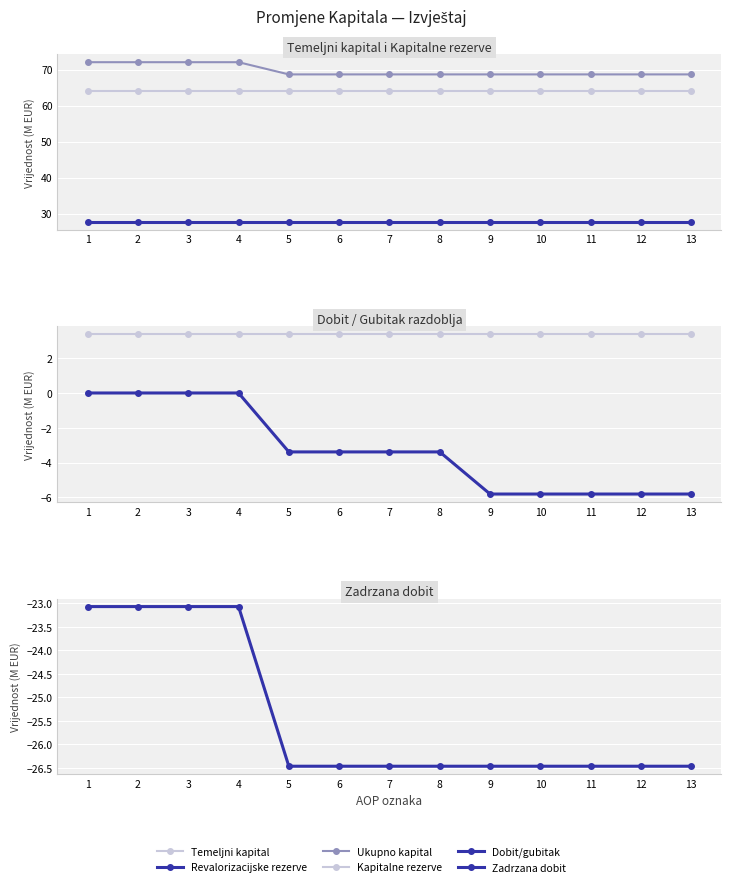

Is the value of Revalorizacijske rezerve at 10 greater than the value of Dobit/gubitak at 1?

Yes